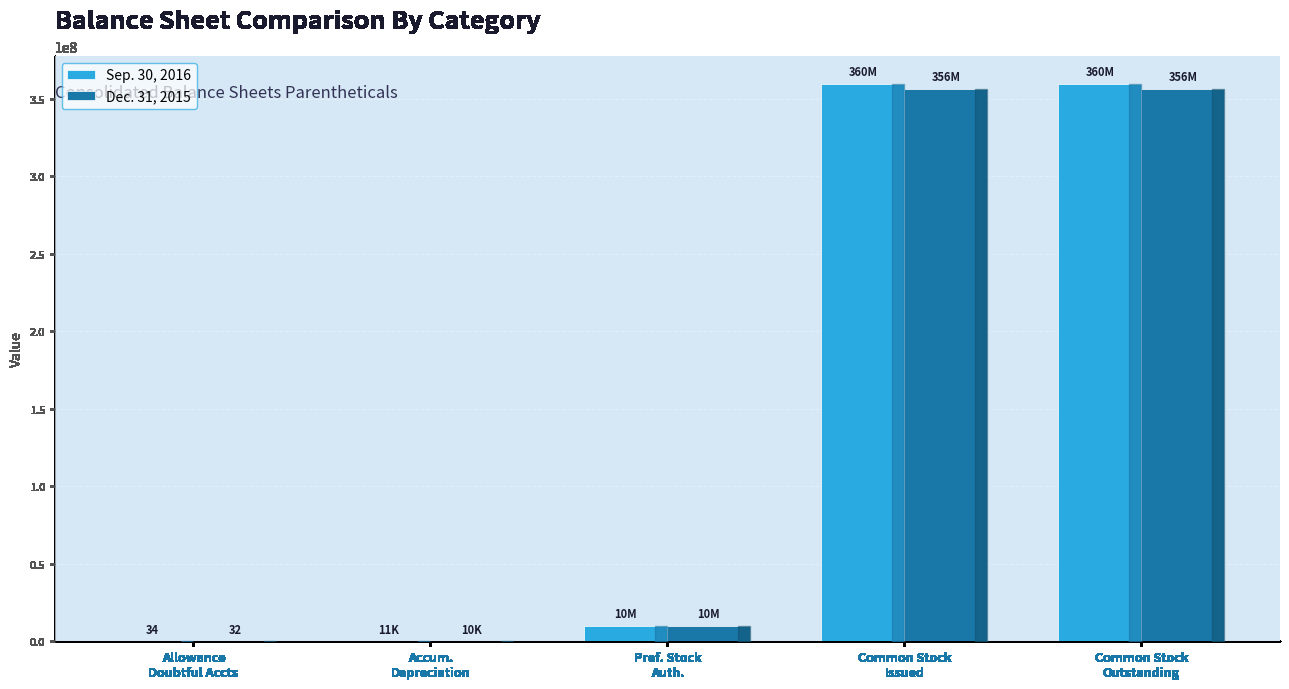

What is the maximum value shown in the chart?

359687815